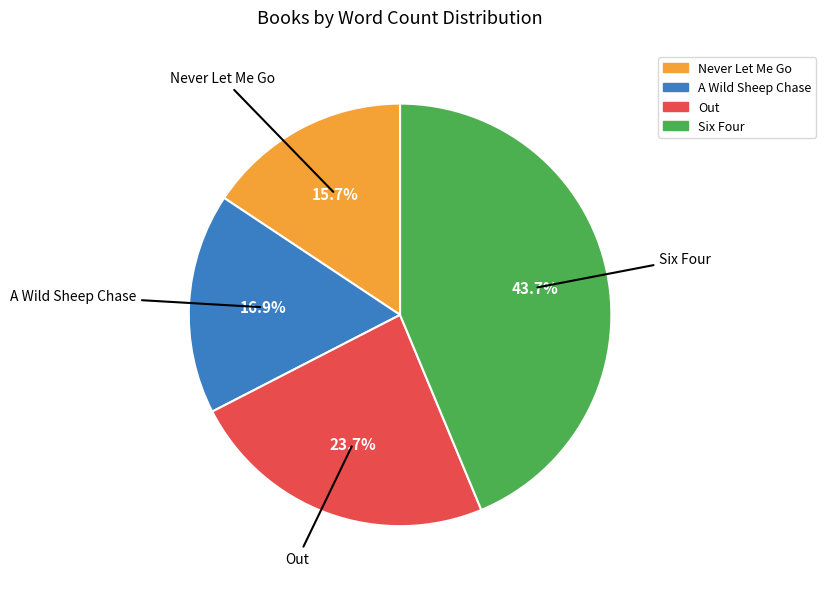

To the nearest percent, what is the combined percentage of A Wild Sheep Chase and Out?

41%